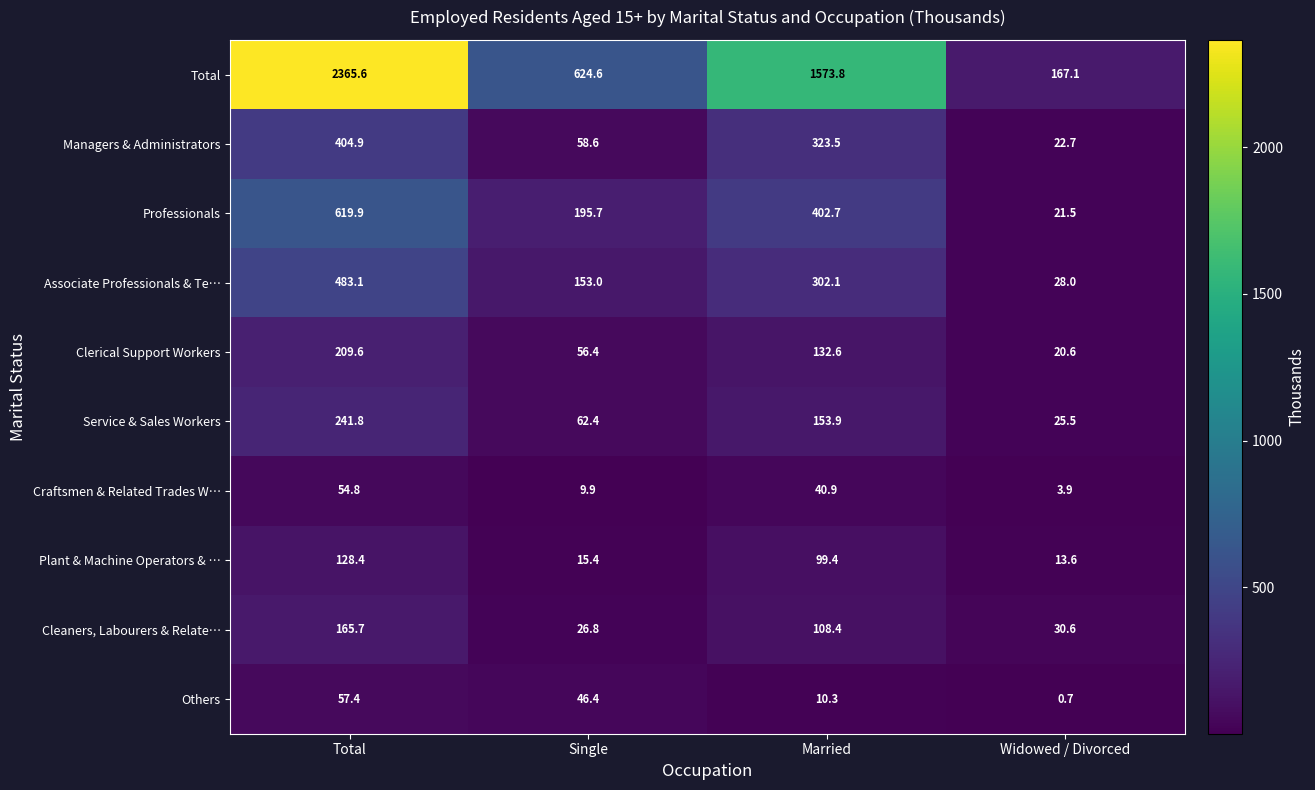

What is the difference between the maximum and second lowest values in the Cleaners, Labourers & Relate… series?

135.1